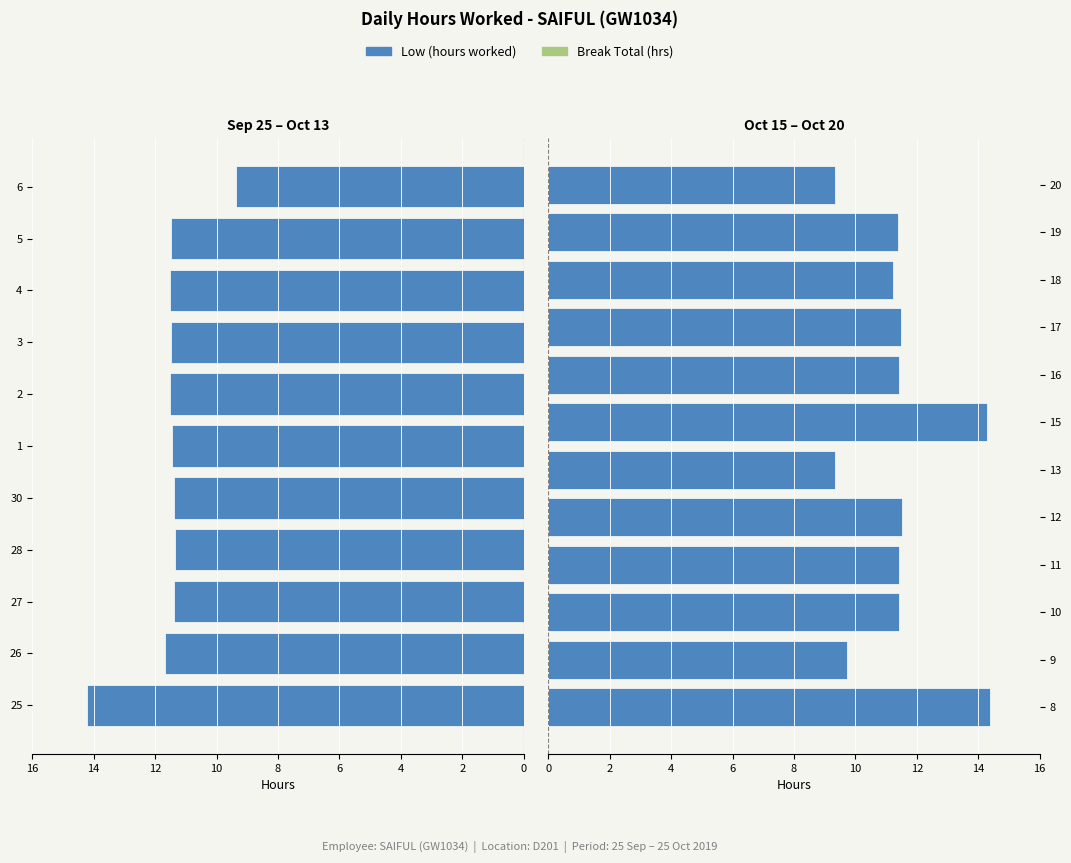

What is the label of the 4th bar from the right?

16